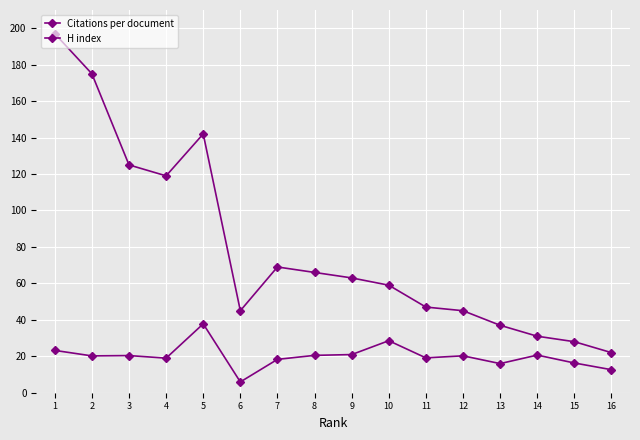

List the series in order of their overall mean, highest first.

H index, Citations per document